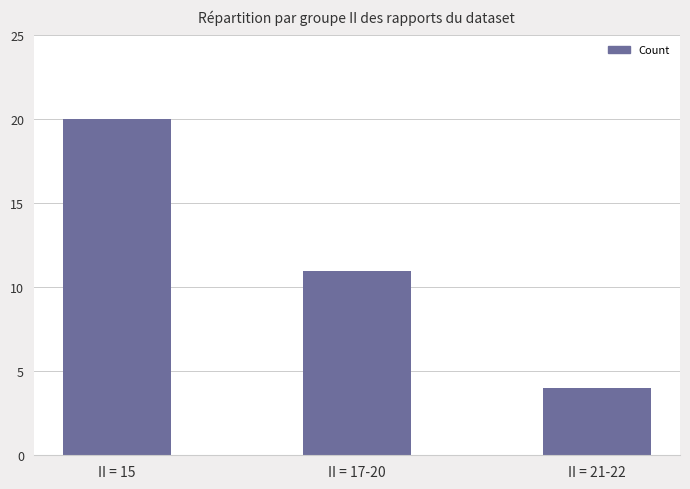

The value at II = 17-20 is 3. True or false?

False